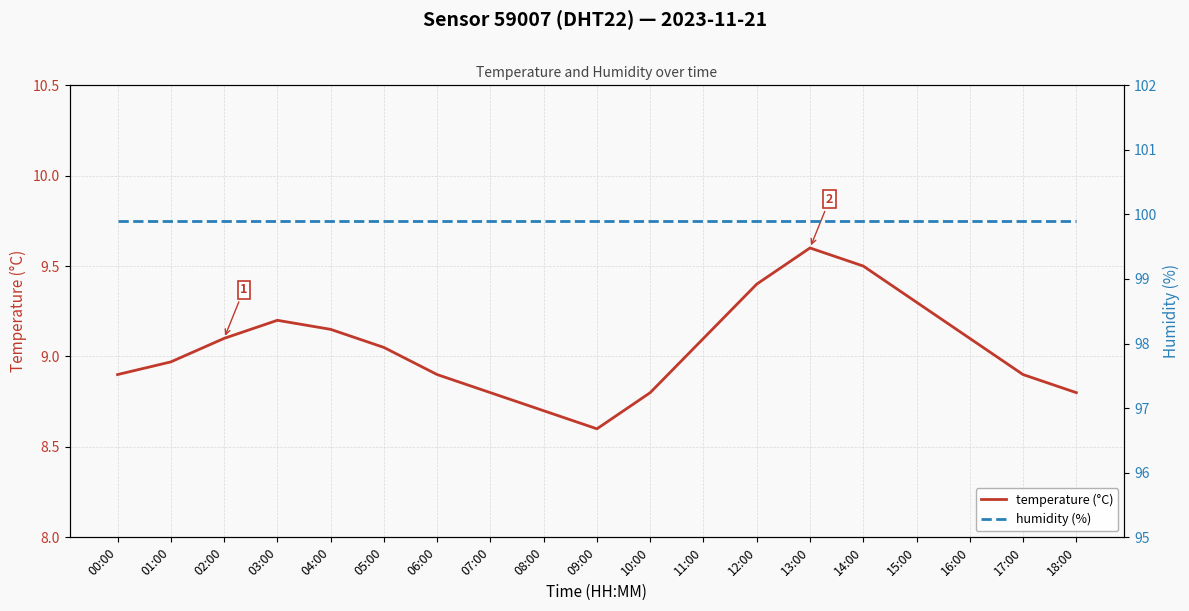

What position from the left is 02:00?

3